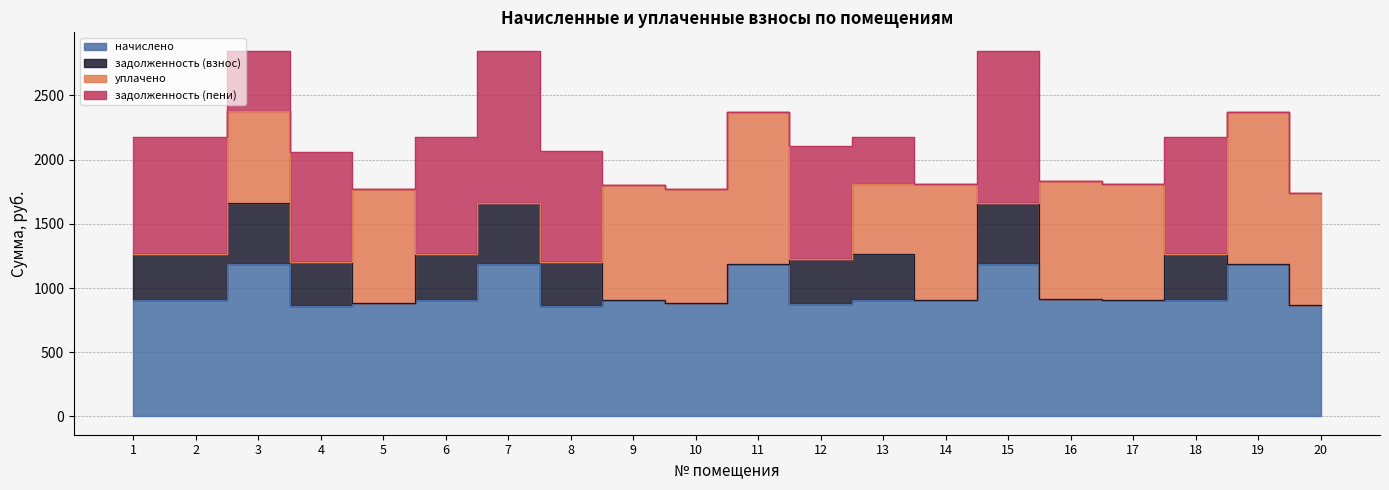

Where is the first local maximum for задолженность (пени)?

4